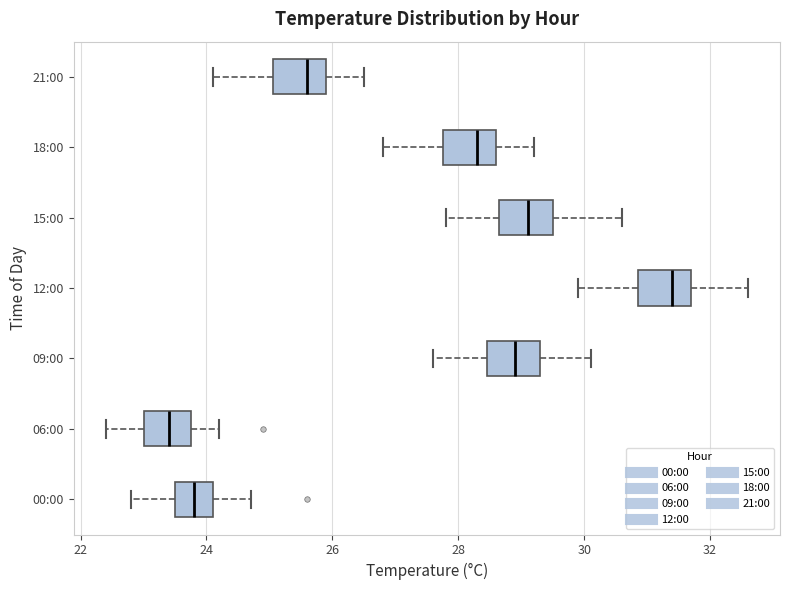

Reading bottom to top, read every box against the x-axis: the position of its median line, the range the box covers, and the ends of its whiskers. The values are not printed on the chart, so give them approximately, as read against the axis.

00:00: median 23.8, box 23.6 to 24.2, whiskers 22.8 to 24.8
06:00: median 23.4, box 23.0 to 23.8, whiskers 22.4 to 24.2
09:00: median 29.0, box 28.4 to 29.4, whiskers 27.6 to 30.2
12:00: median 31.4, box 30.8 to 31.8, whiskers 30.0 to 32.6
15:00: median 29.2, box 28.6 to 29.6, whiskers 27.8 to 30.6
18:00: median 28.4, box 27.8 to 28.6, whiskers 26.8 to 29.2
21:00: median 25.6, box 25.0 to 26.0, whiskers 24.2 to 26.6